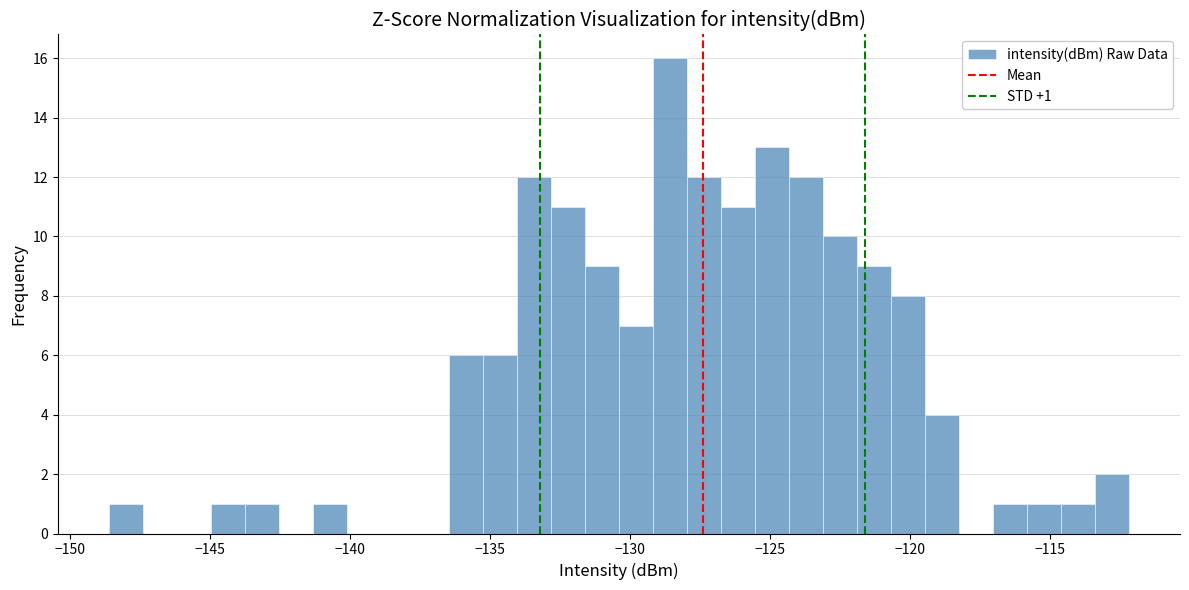

Read against the x-axis, roughly where is the centre of the tallest bar?

-128.5